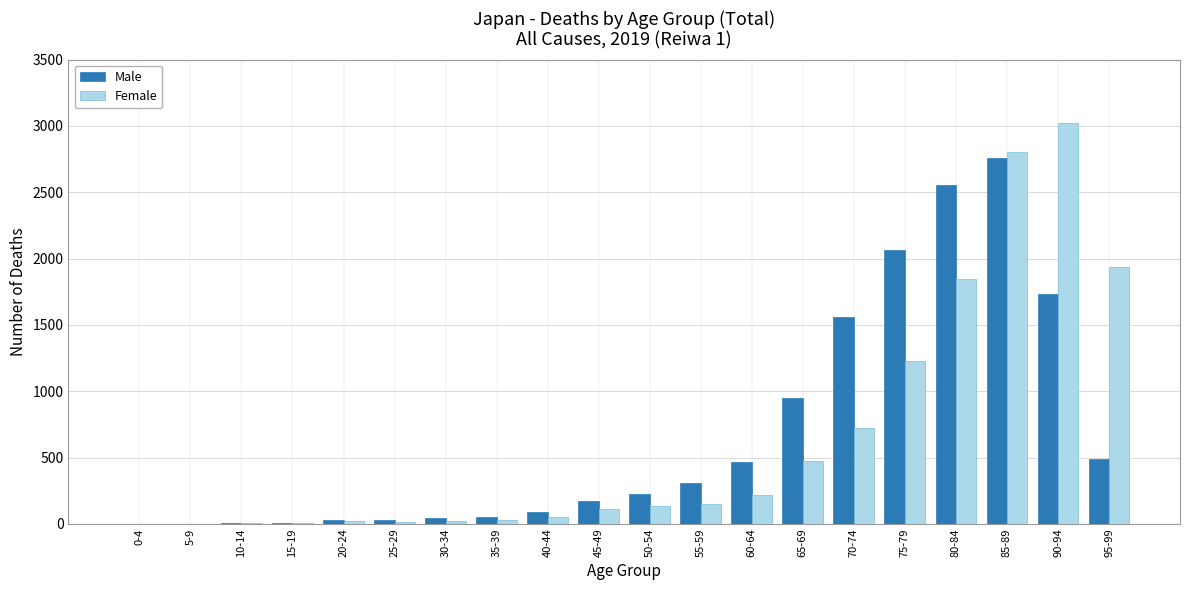

Does the chart contain stacked bars?

No